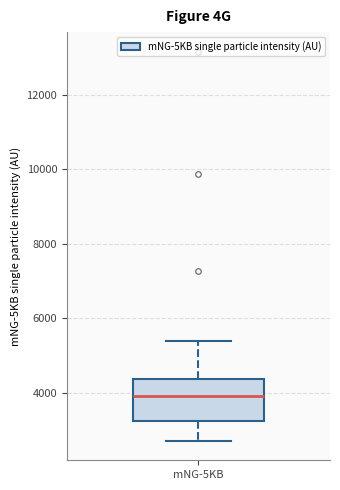

Transcribe this box plot: give where the median line is, the range the box spans, and where the two whiskers end, as read against the y-axis. The values are not printed on the chart, so give them approximately, as read against the axis.

median 4000, box 3200 to 4400, whiskers 2800 to 5400